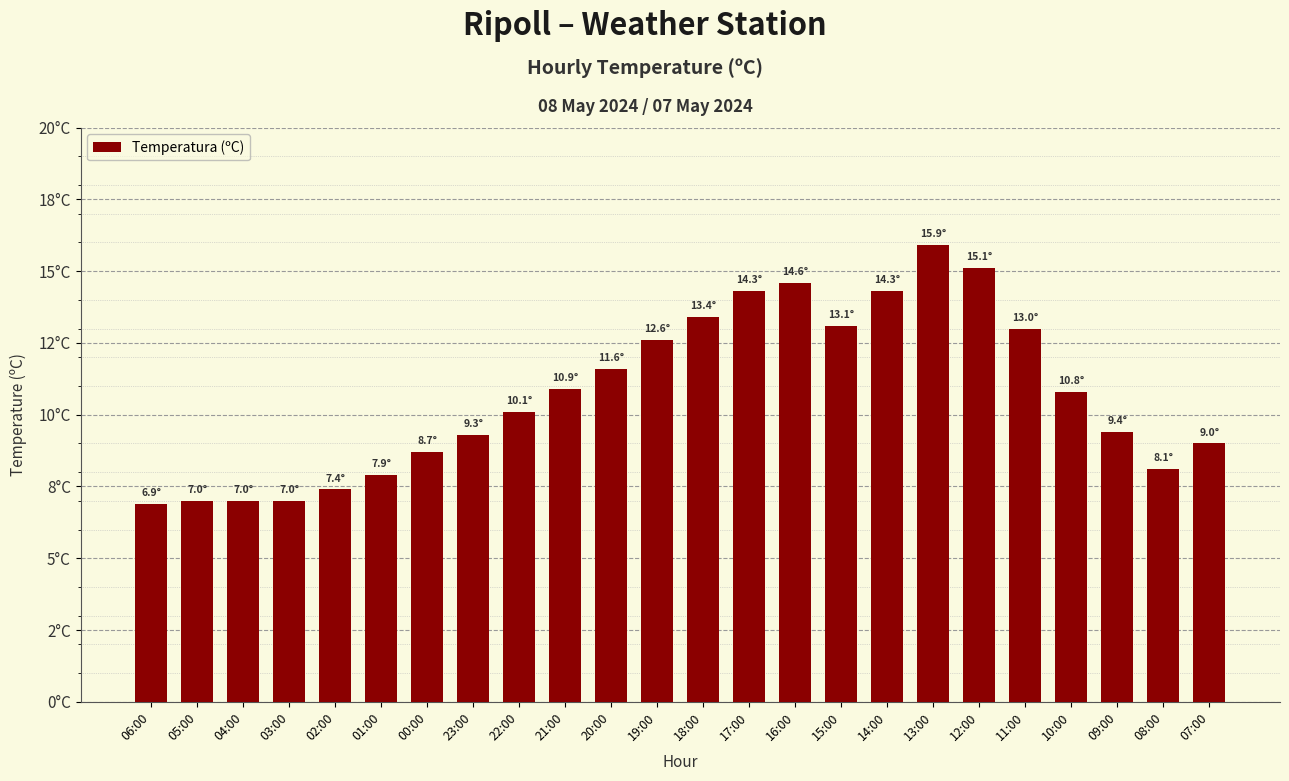

The chart shows a value of 11.6 at 20:00. True or false?

True